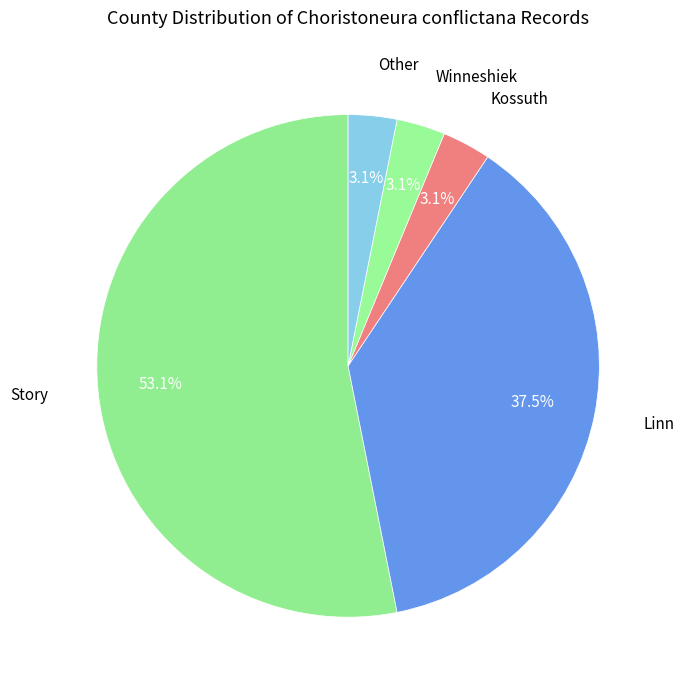

Count the number of slices in the pie.

5